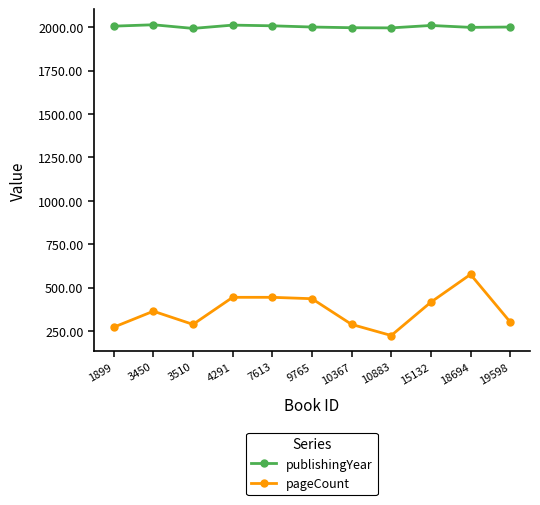

What is the value of the publishingYear point at the 11th from the left?

2001